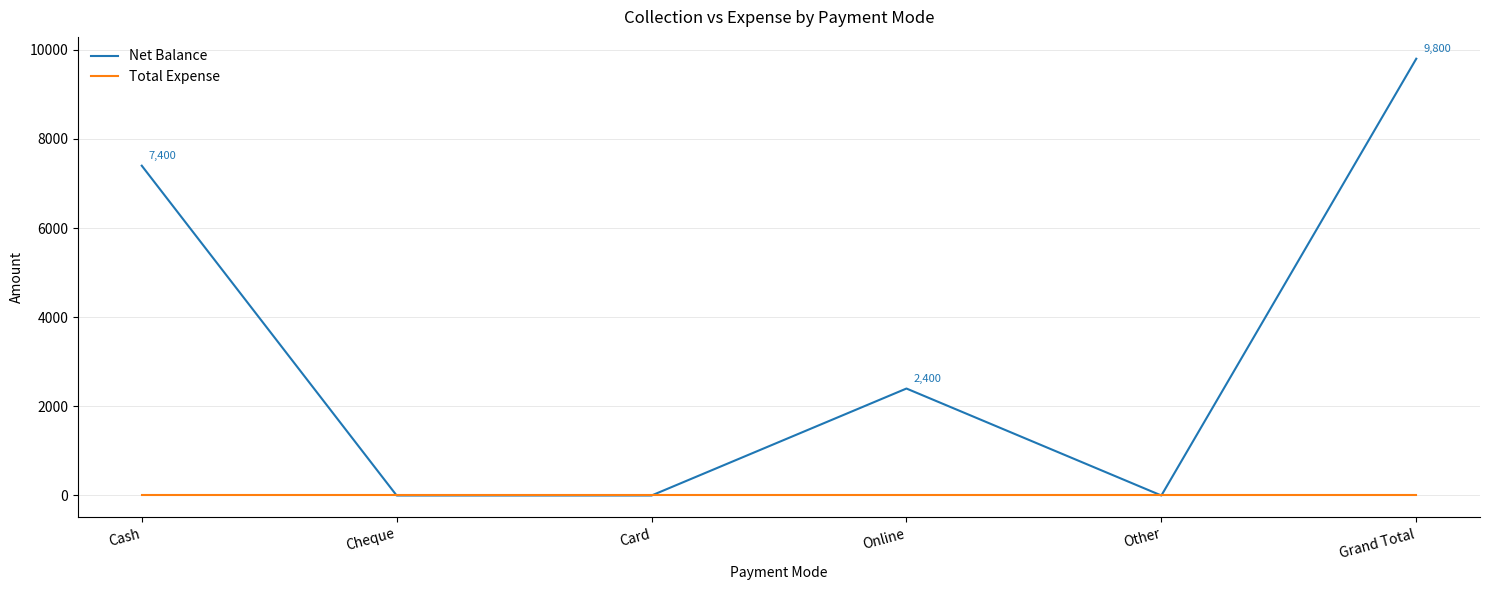

What position from the left is Cheque?

2